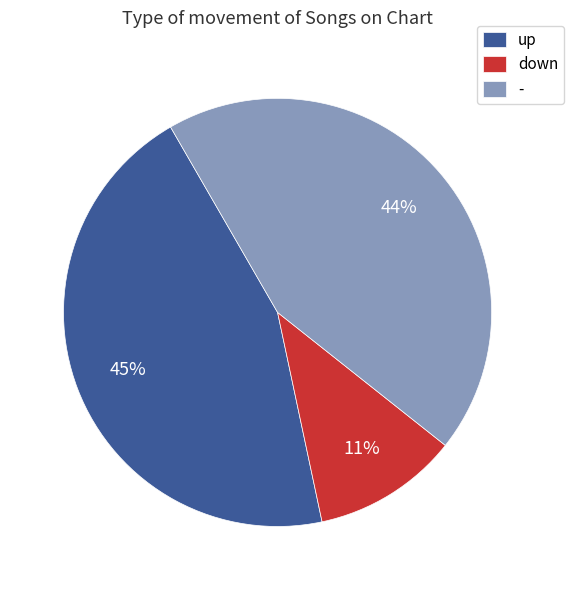

Count the number of slices in the pie.

3